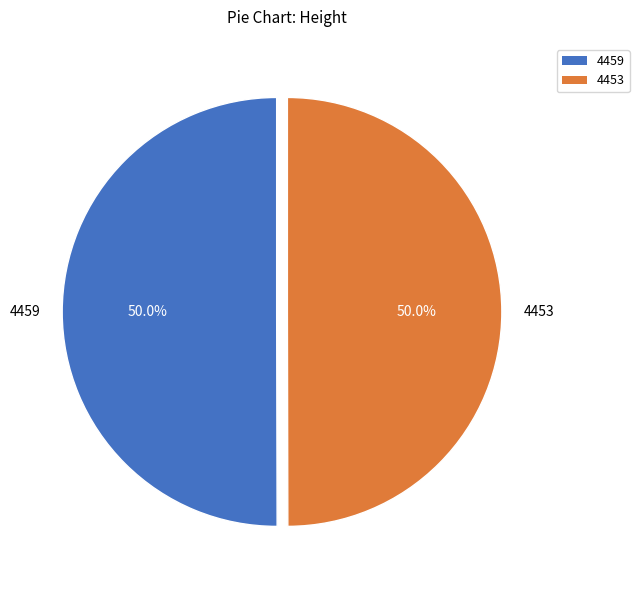

How much of the chart is everything except 4453?

50.0%